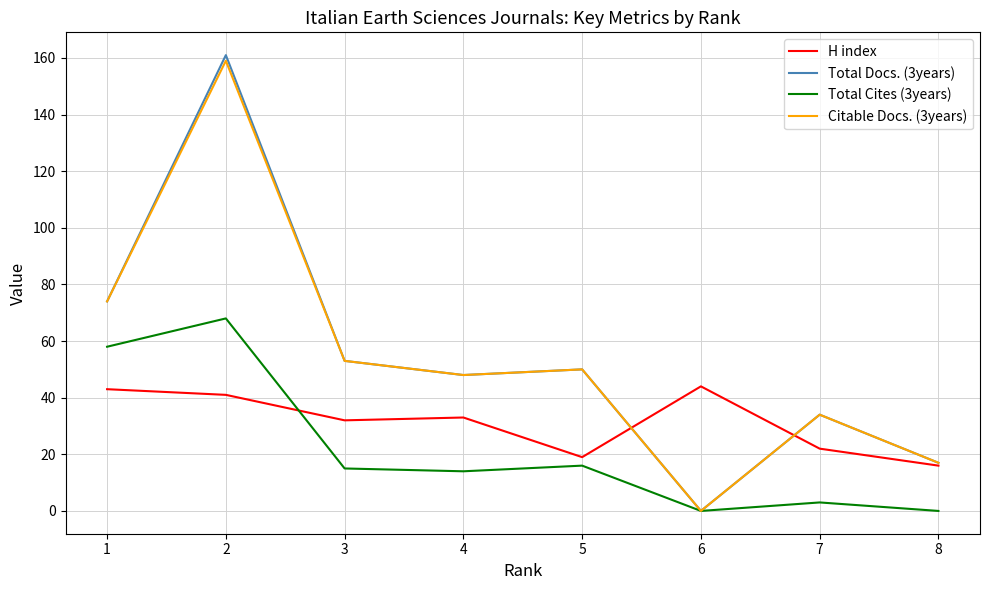

Which category has the highest value across all series?

2